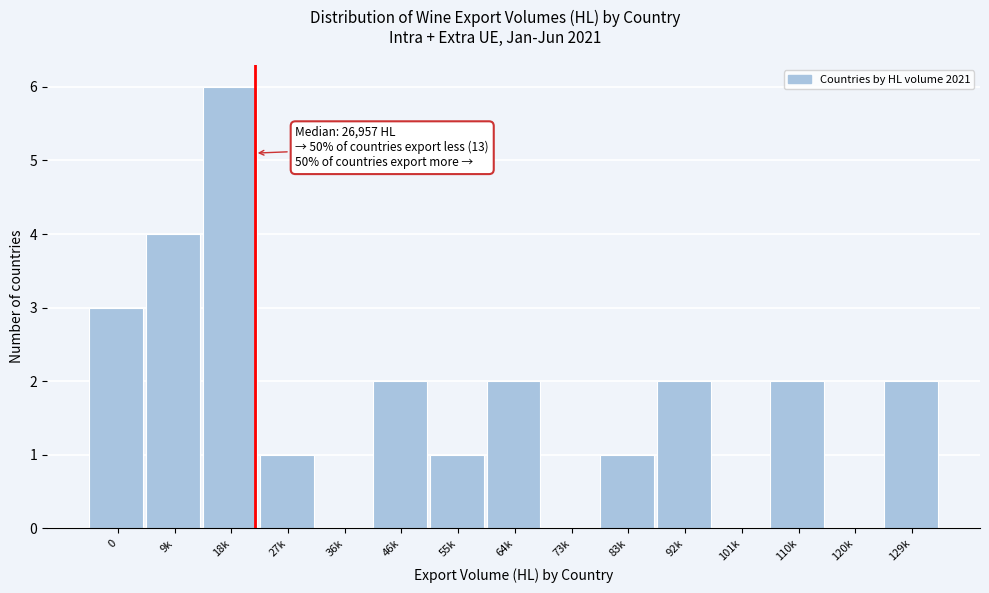

Reading right to left, what are all the values shown in this chart?

129k=2	120k=0	110k=2	101k=0	92k=2	83k=1	73k=0	64k=2	55k=1	46k=2	36k=0	27k=1	18k=6	9k=4	0=3